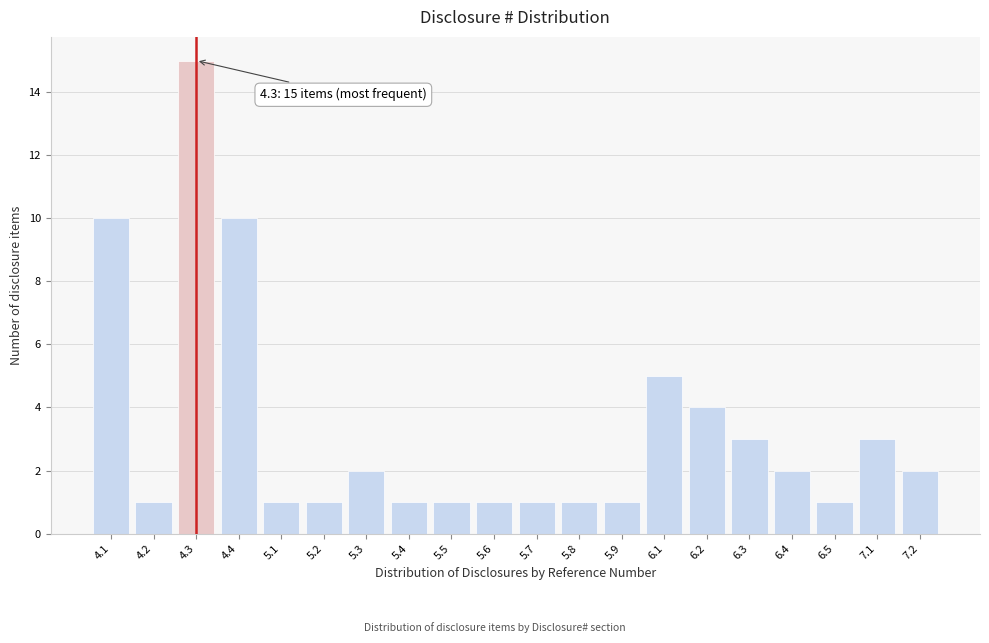

Reading right to left, extract all data points from this chart.

2	3	1	2	3	4	5	1	1	1	1	1	1	2	1	1	10	15	1	10